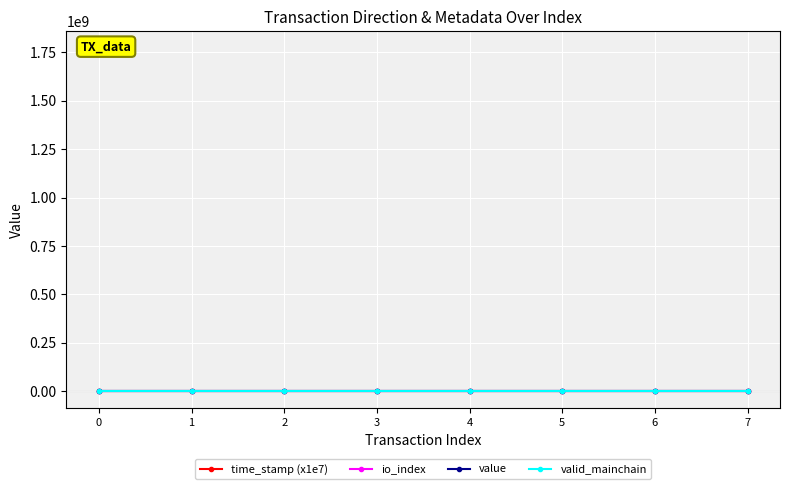

What are all the series names shown in the legend?

time_stamp (x1e7), io_index, value, valid_mainchain